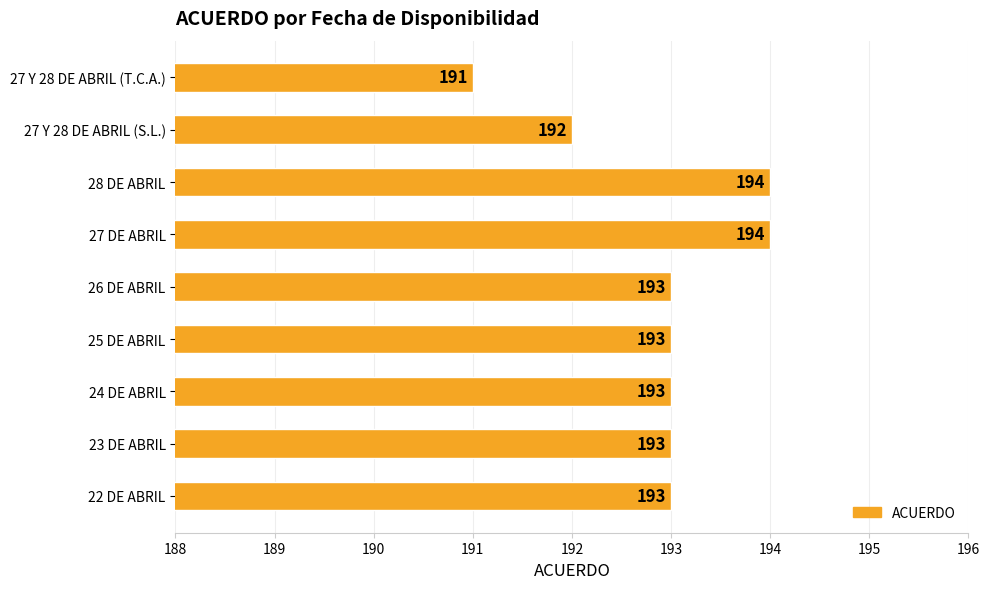

How many values are below 193?

2